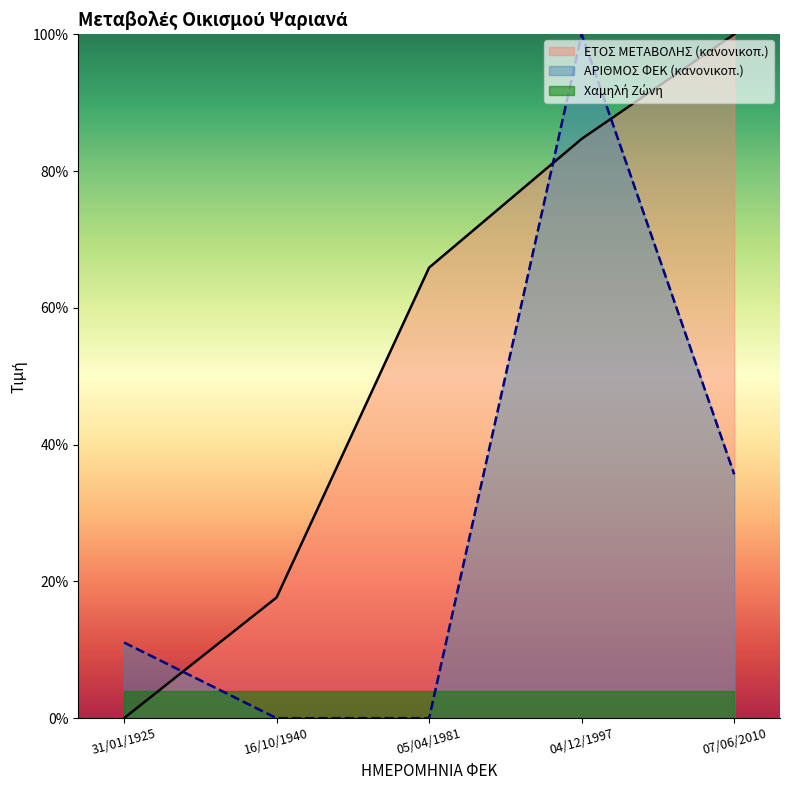

Read the ΕΤΟΣ ΜΕΤΑΒΟΛΗΣ value at 04/12/1997.

84.7